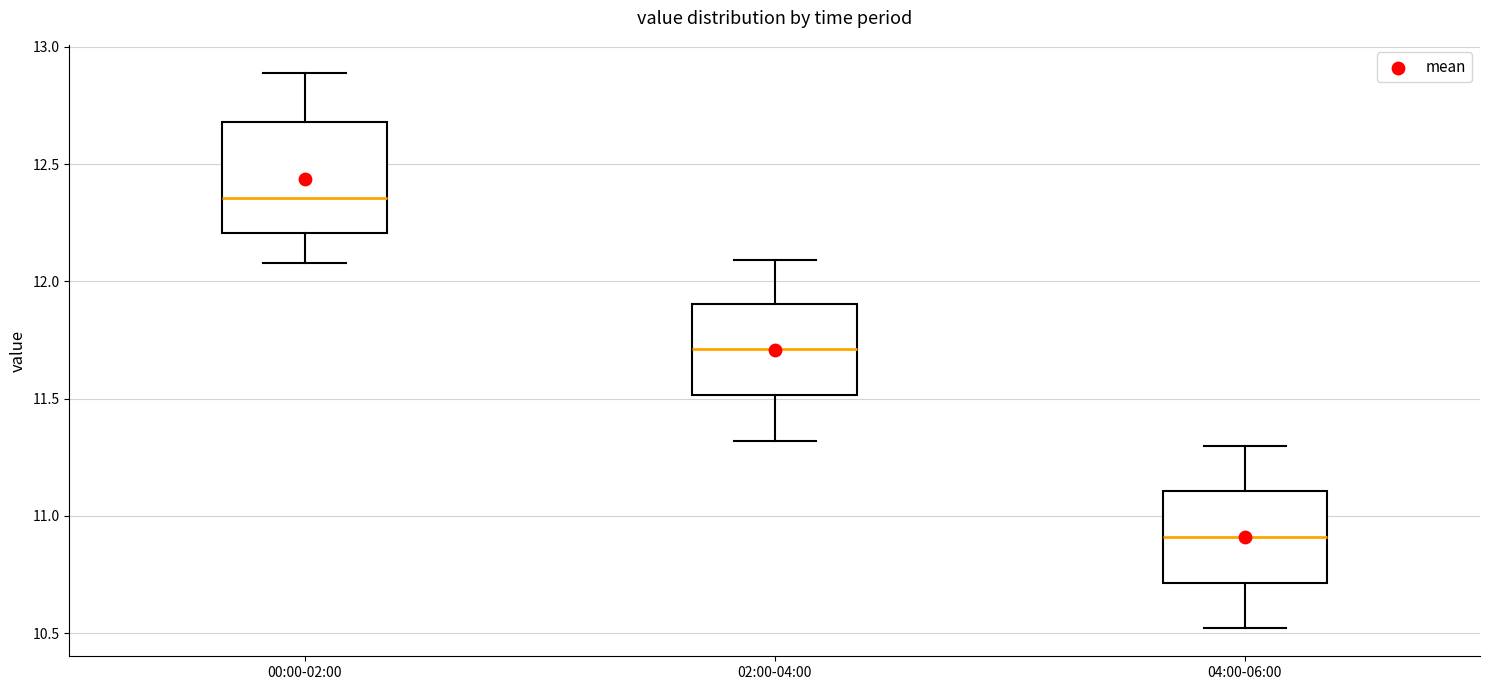

Reading left to right, read every box against the y-axis: the position of its median line, the range the box covers, and the ends of its whiskers. The values are not printed on the chart, so give them approximately, as read against the axis.

00:00-02:00: median 12.35, box 12.20 to 12.70, whiskers 12.10 to 12.90
02:00-04:00: median 11.70, box 11.50 to 11.90, whiskers 11.30 to 12.10
04:00-06:00: median 10.90, box 10.70 to 11.10, whiskers 10.50 to 11.30